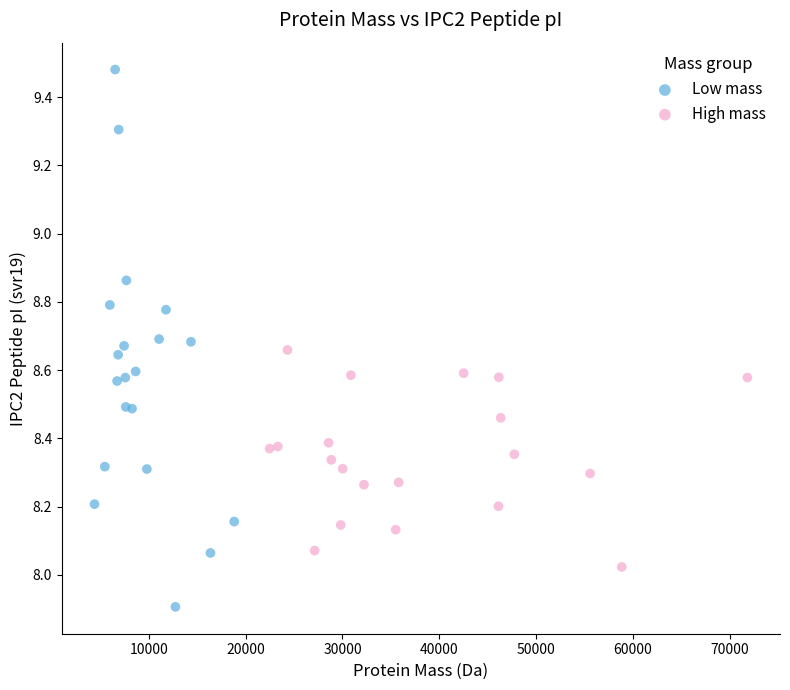

What are all the series names shown in the legend?

Low mass, High mass